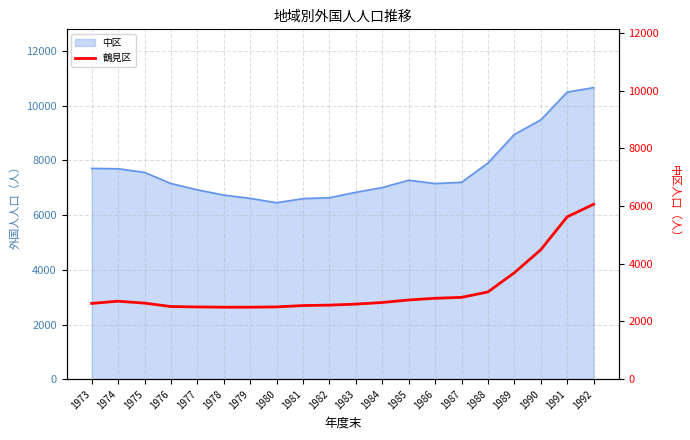

At which label is 中区 closest to 8559?

1989